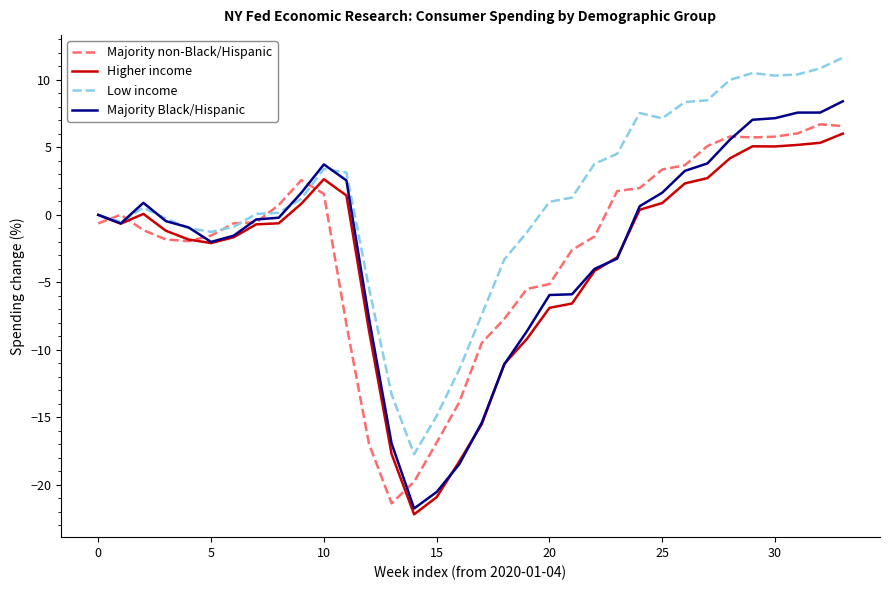

Which series has the largest total across all categories?

Low income